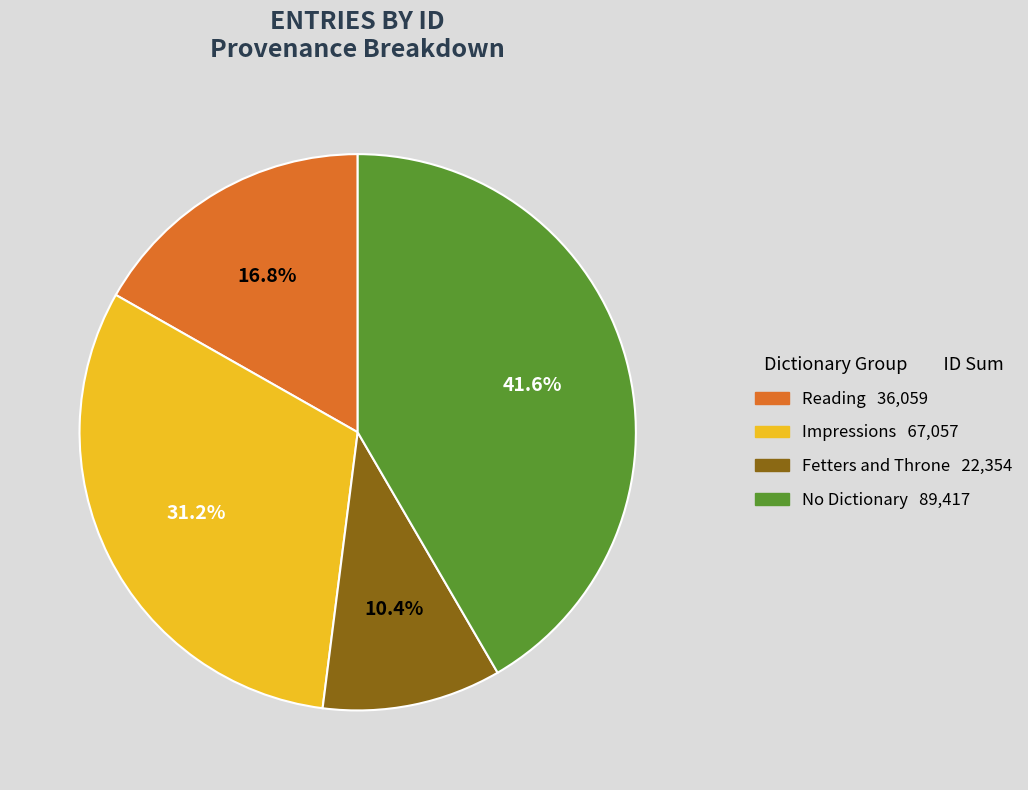

To the nearest percent, what is the average slice percentage?

25%